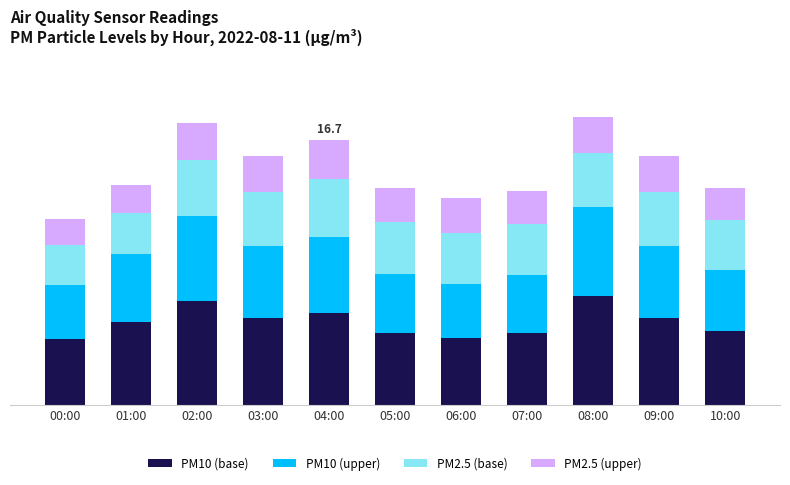

What are all the series names shown in the legend?

PM10 (base), PM10 (upper), PM2.5 (base), PM2.5 (upper)